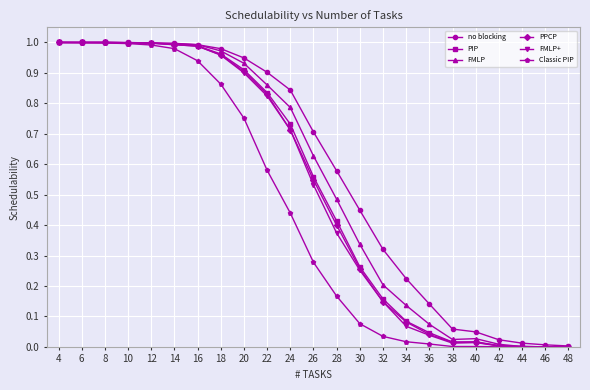

How many series are shown in this chart?

6